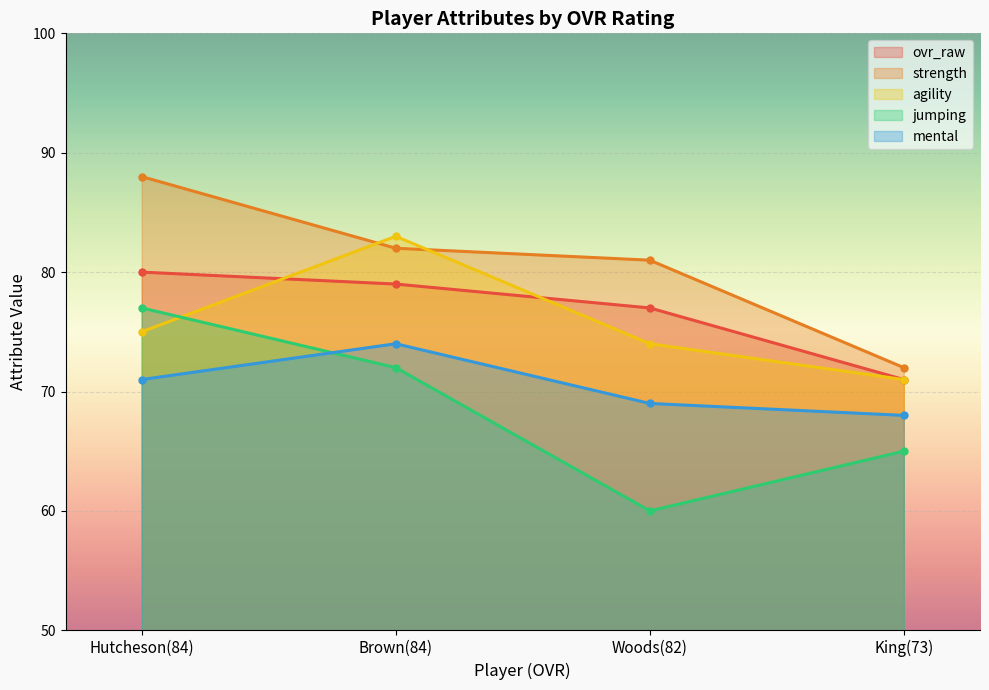

Reading left to right, what are all the values shown in this chart?

ovr_raw: 80	79	77	71
strength: 88	82	81	72
agility: 75	83	74	71
jumping: 77	72	60	65
mental: 71	74	69	68